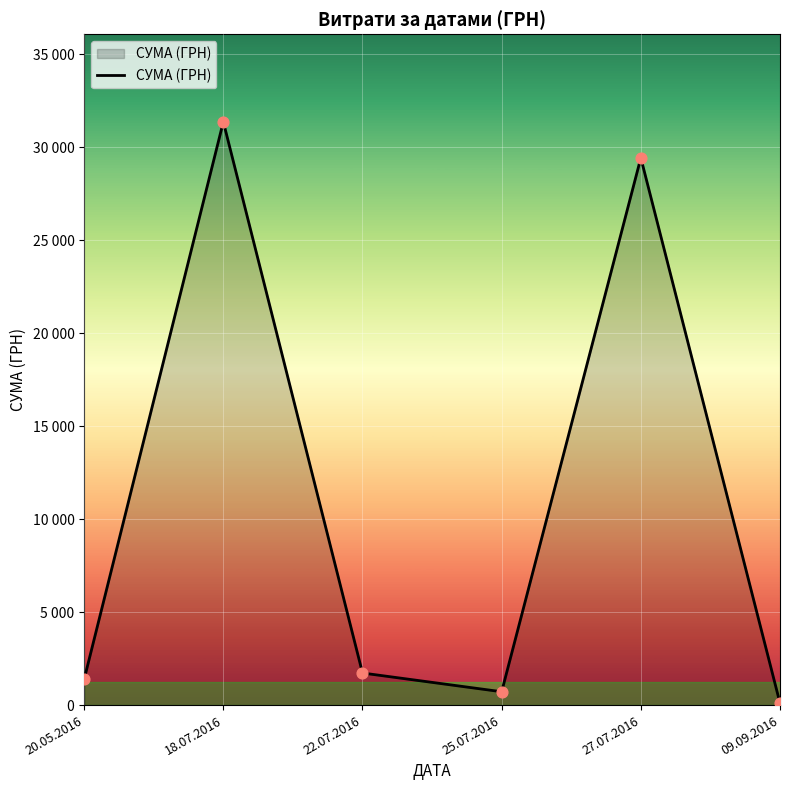

Which has a higher value, 27.07.2016 or 18.07.2016?

18.07.2016